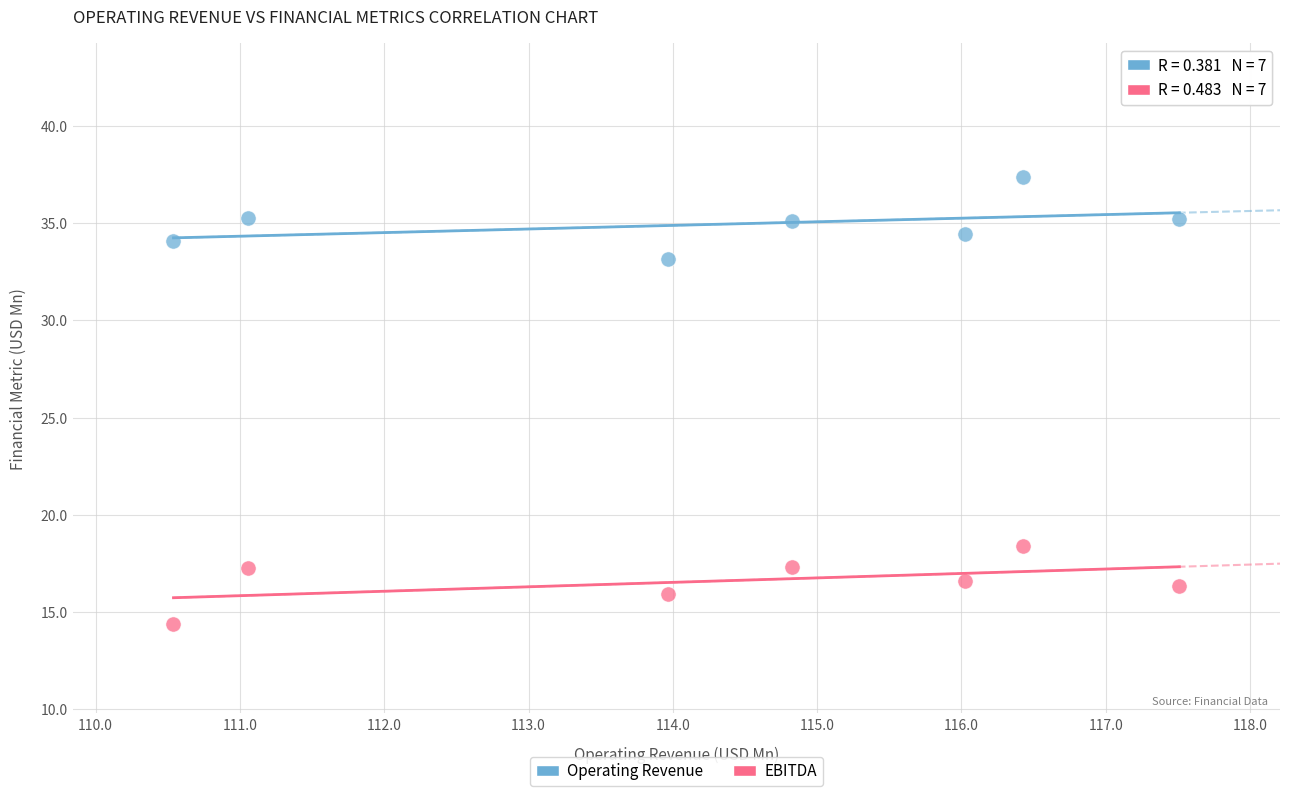

Which series contains the lowest Y value?

EBITDA